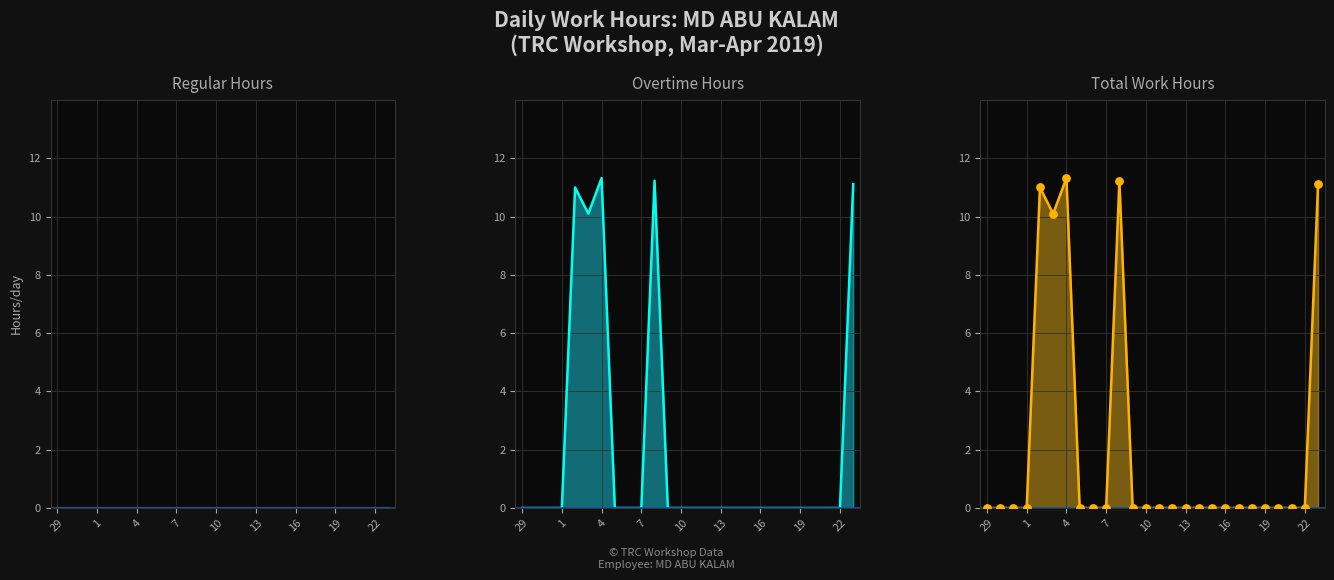

Which series has the largest total across all categories?

Overtime Hours